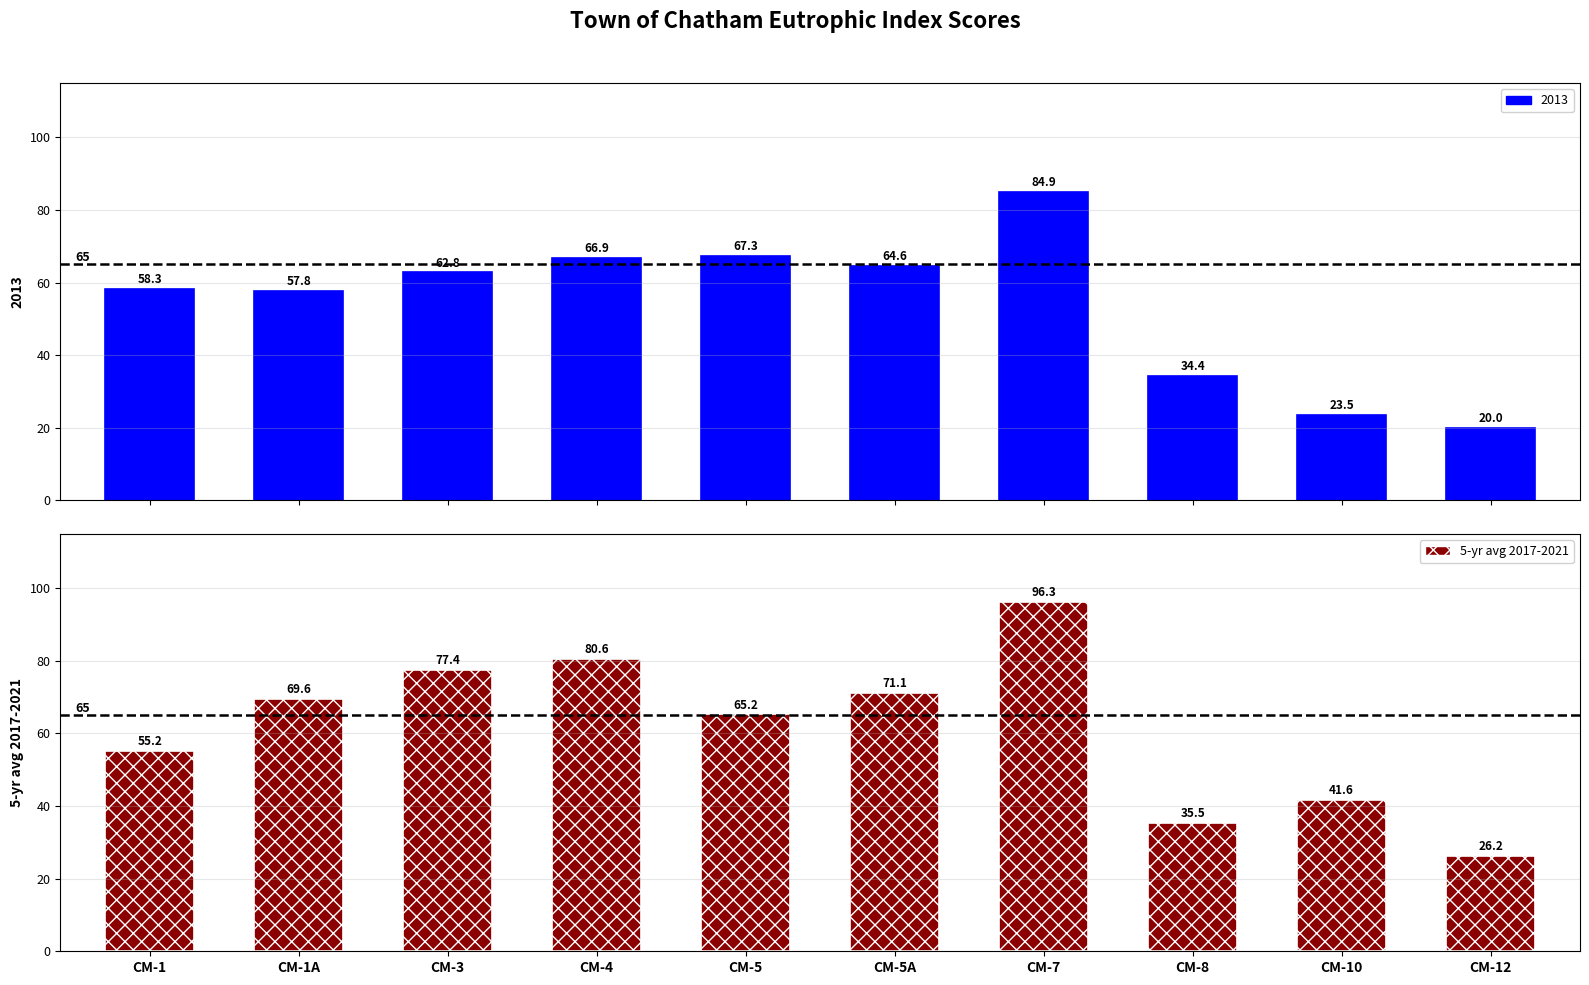

Is it true that 5-yr avg 2017-2021 equals 96.3 at CM-7 Nantucket Sound?

True